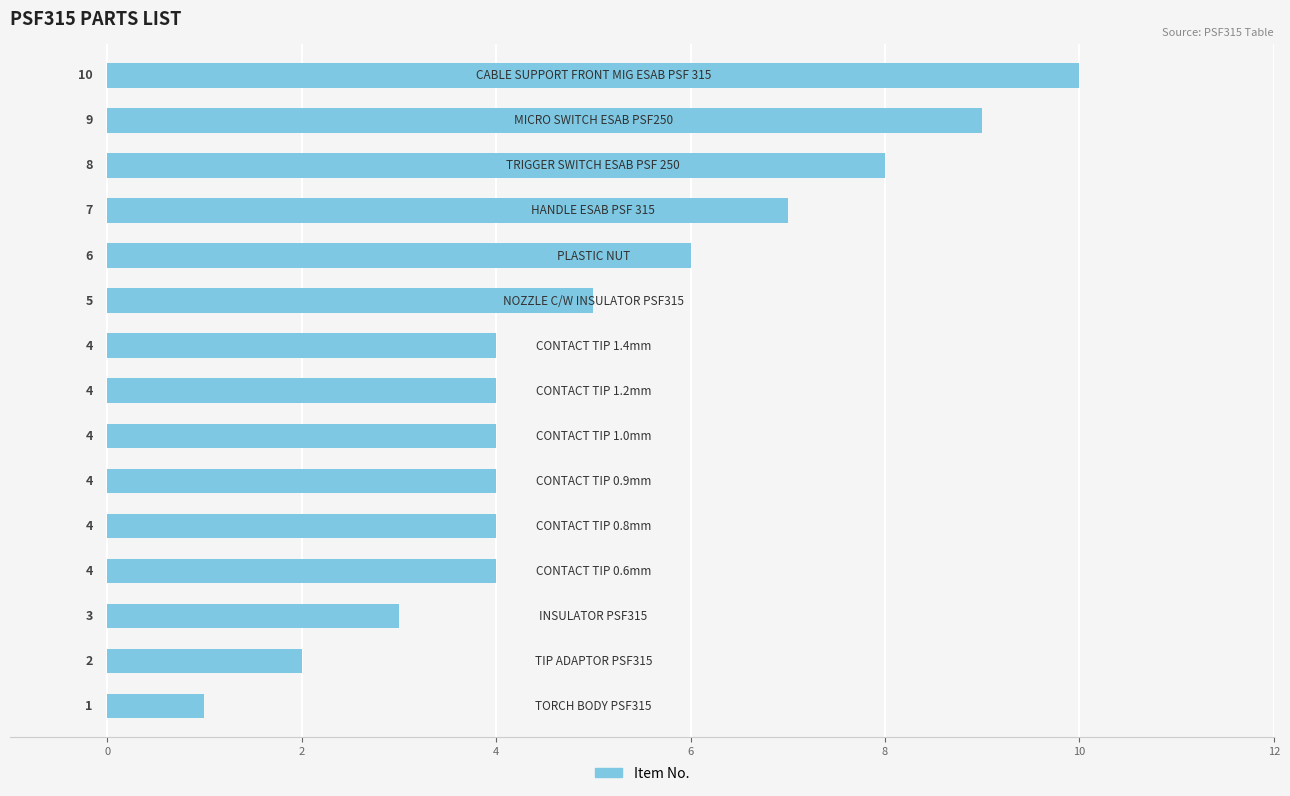

What is the greatest value displayed?

10